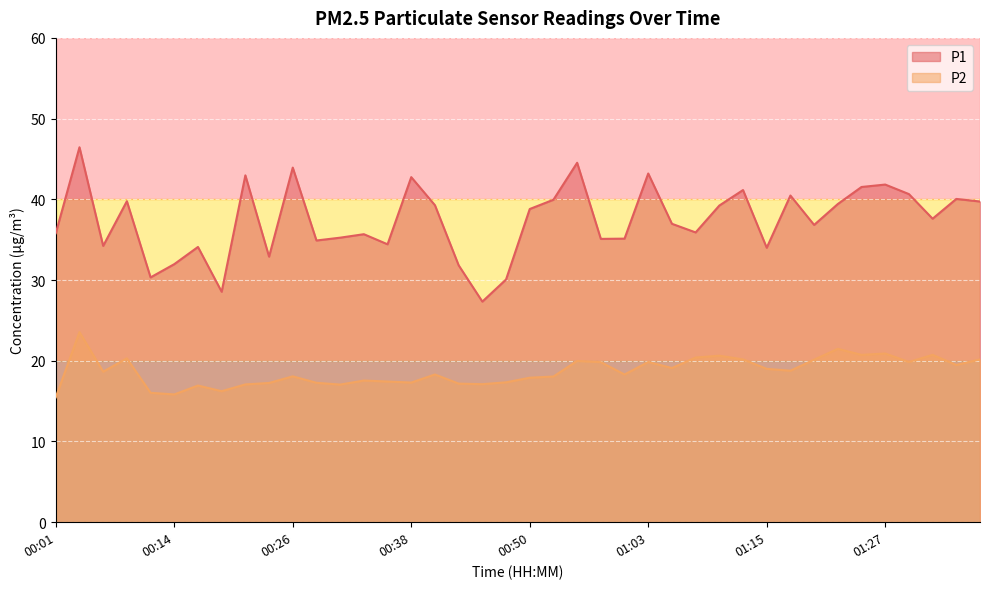

What is the average value of the P1 series?

37.4